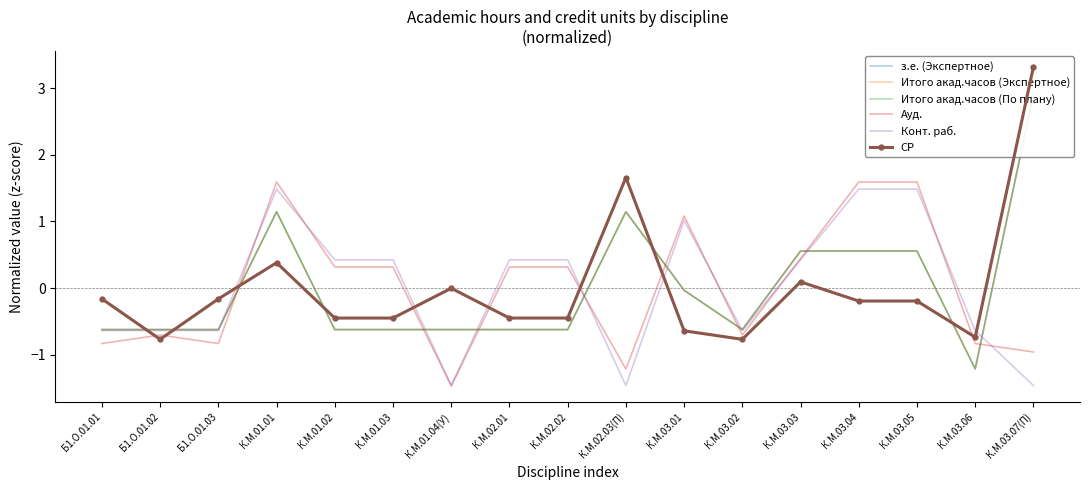

True or false: Конт. раб. has more than 0 interior local peaks.

True